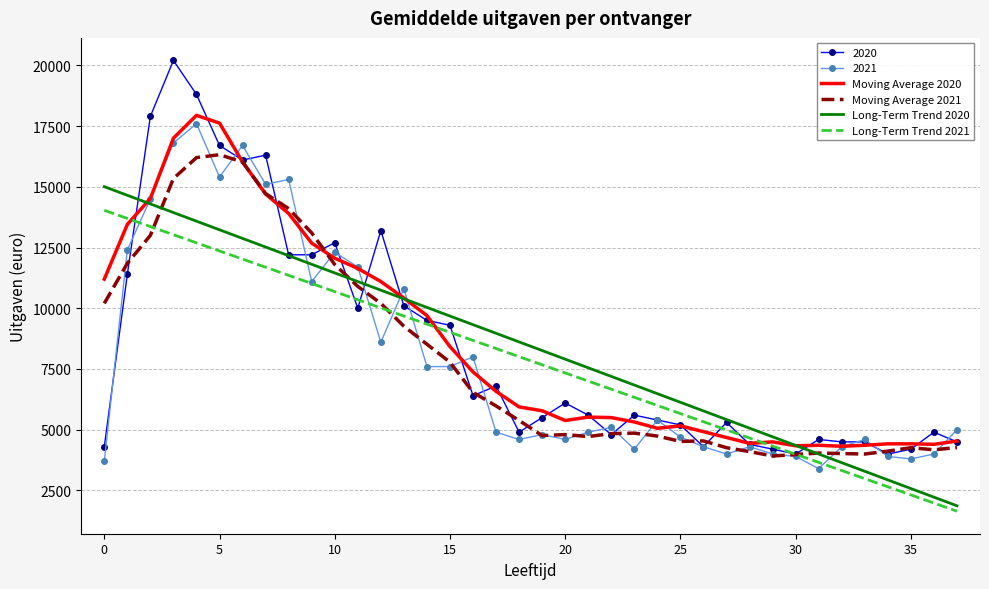

What is the minimum value for 2021?

3400.0